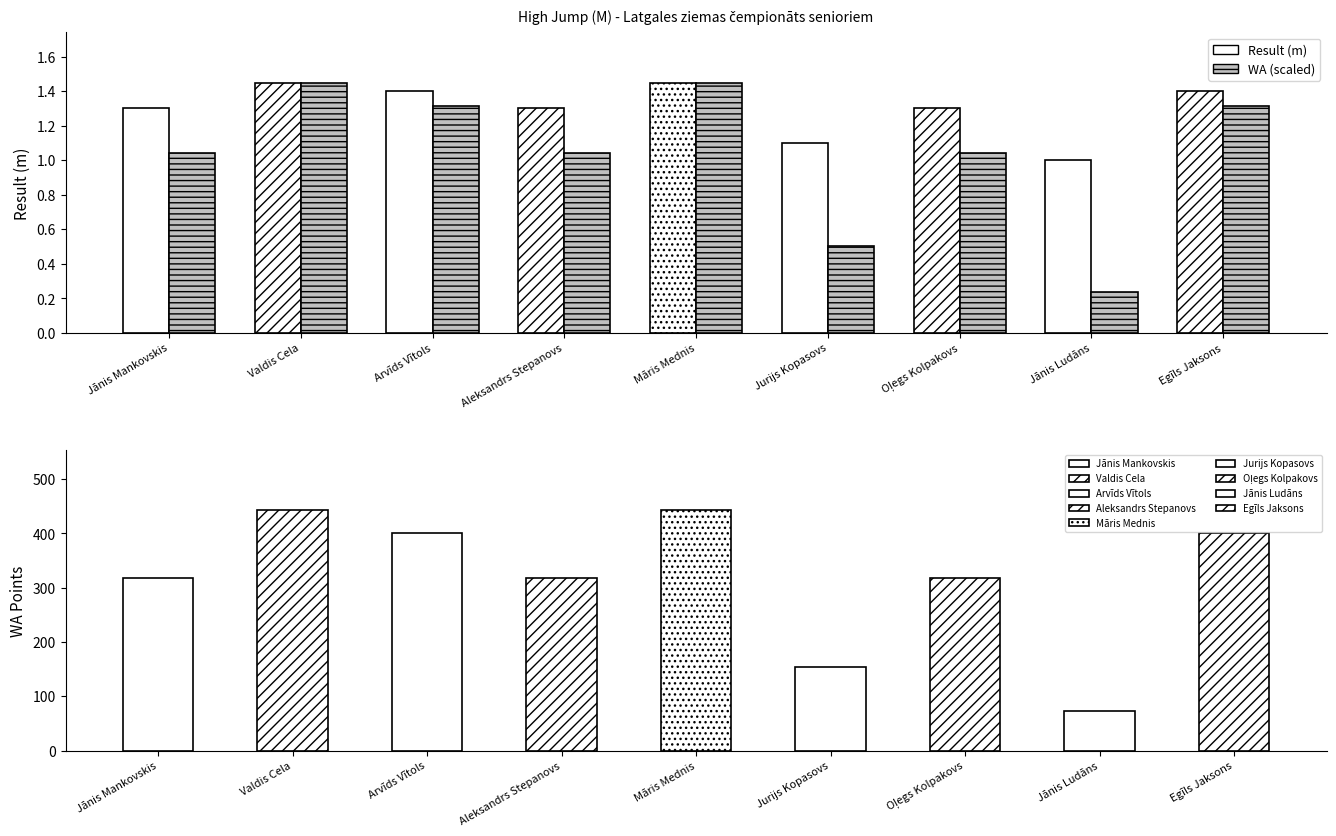

The Result series shows 1.3 at Aleksandrs Stepanovs. True or false?

True